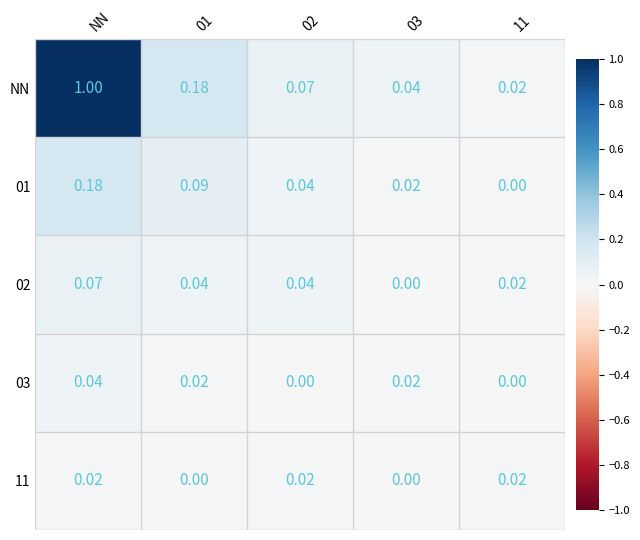

Which series has the widest spread of values?

NN